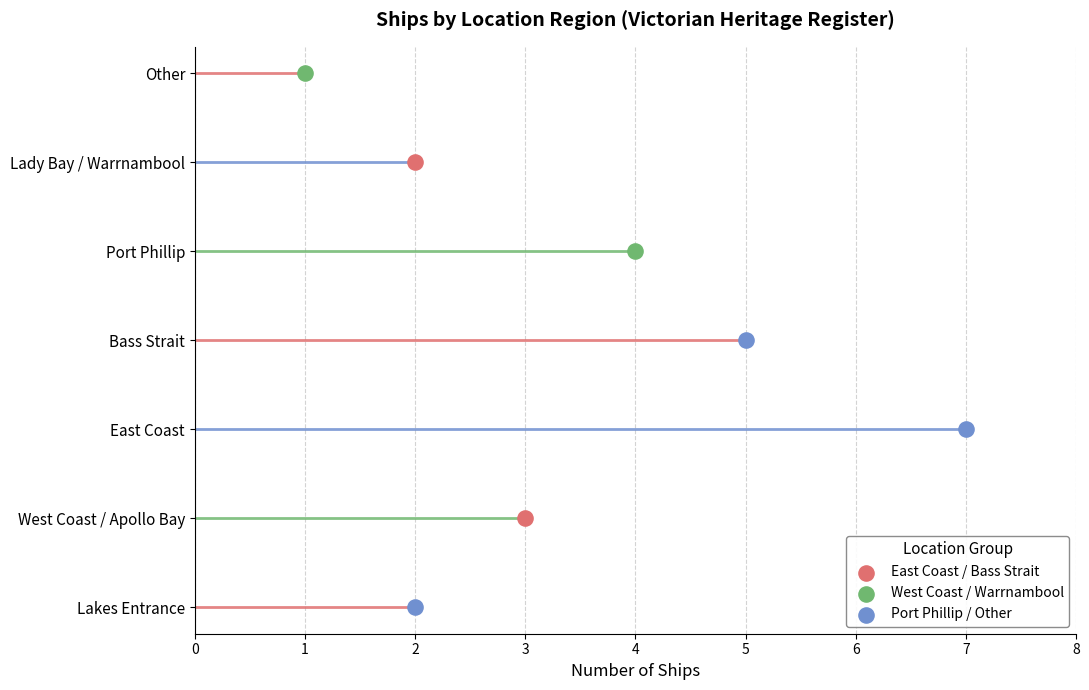

What is the ratio of the value at 6 to the value at 5?

0.5